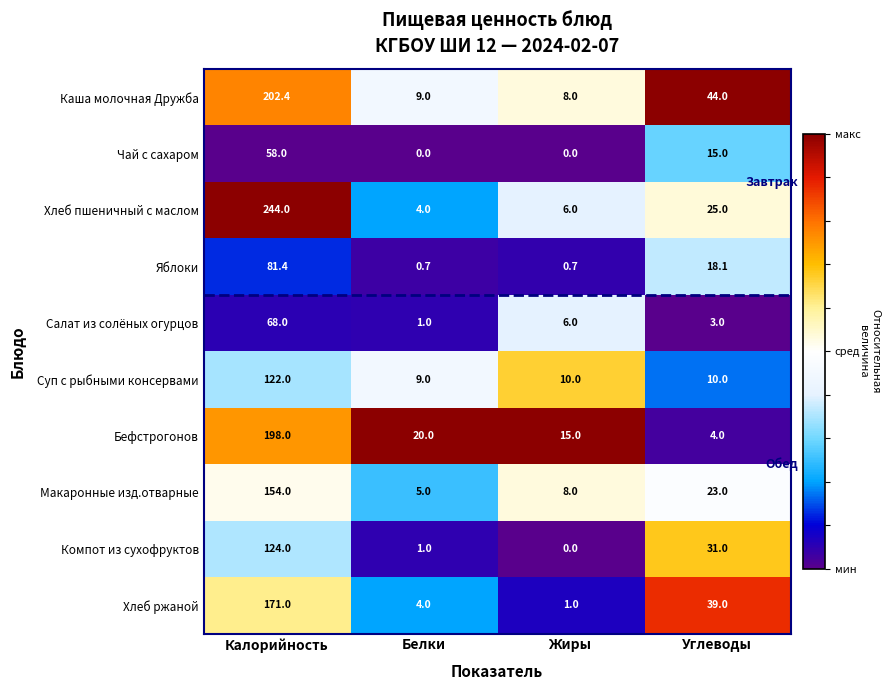

Which category has the highest value across all series?

Калорийность